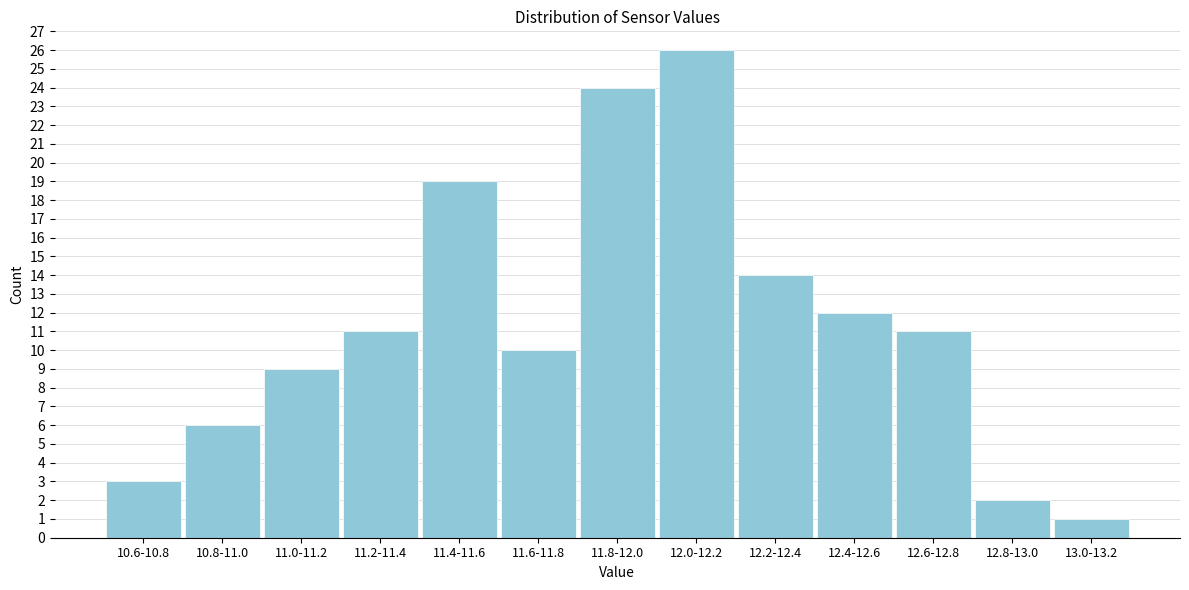

Reading right to left, list all the values displayed in this chart.

13.0-13.2=1	12.8-13.0=2	12.6-12.8=11	12.4-12.6=12	12.2-12.4=14	12.0-12.2=26	11.8-12.0=24	11.6-11.8=10	11.4-11.6=19	11.2-11.4=11	11.0-11.2=9	10.8-11.0=6	10.6-10.8=3